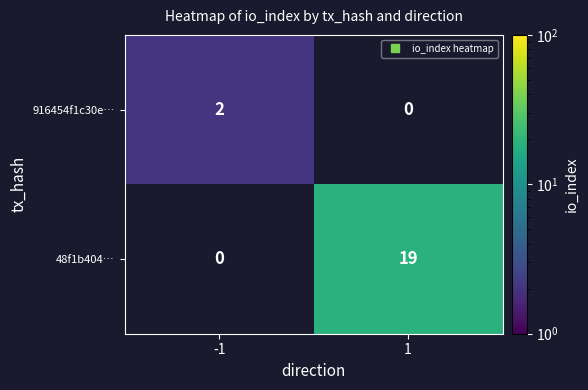

At how many categories does at least one series exceed 11?

1